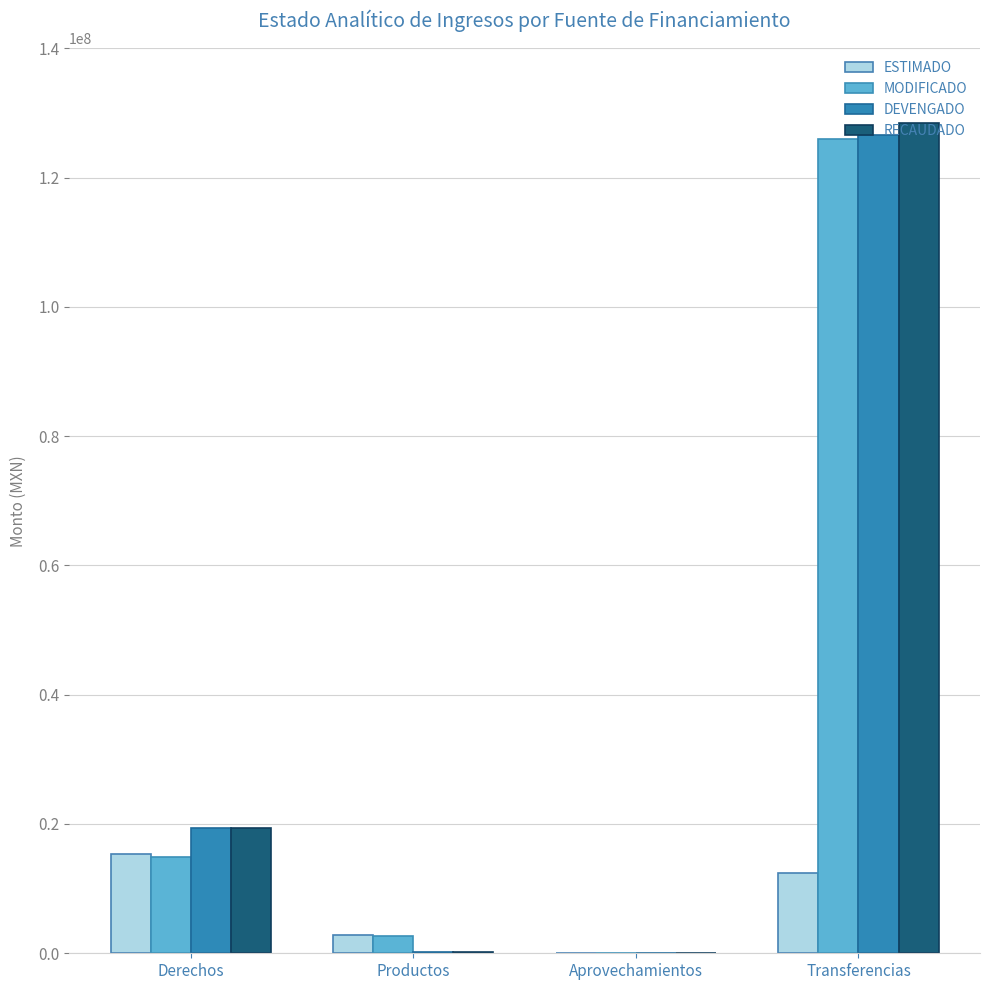

How many series are shown in this chart?

4